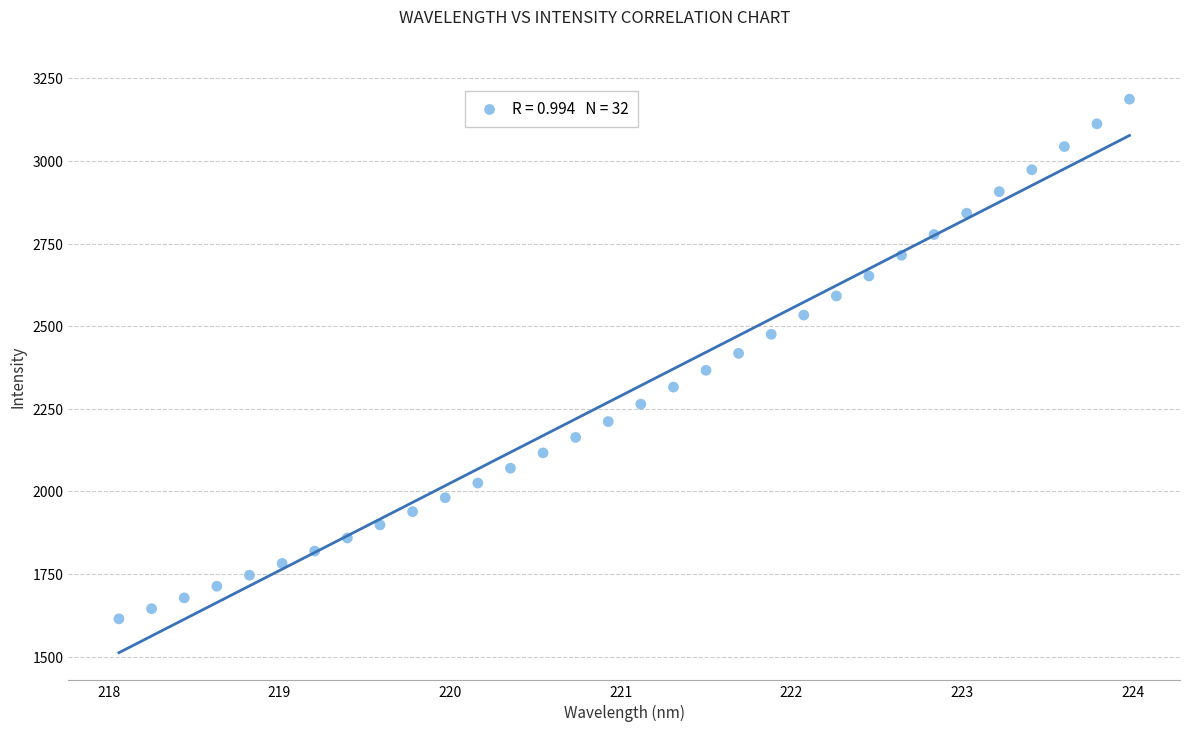

What is the range of Y values (max minus min)?

1572.1